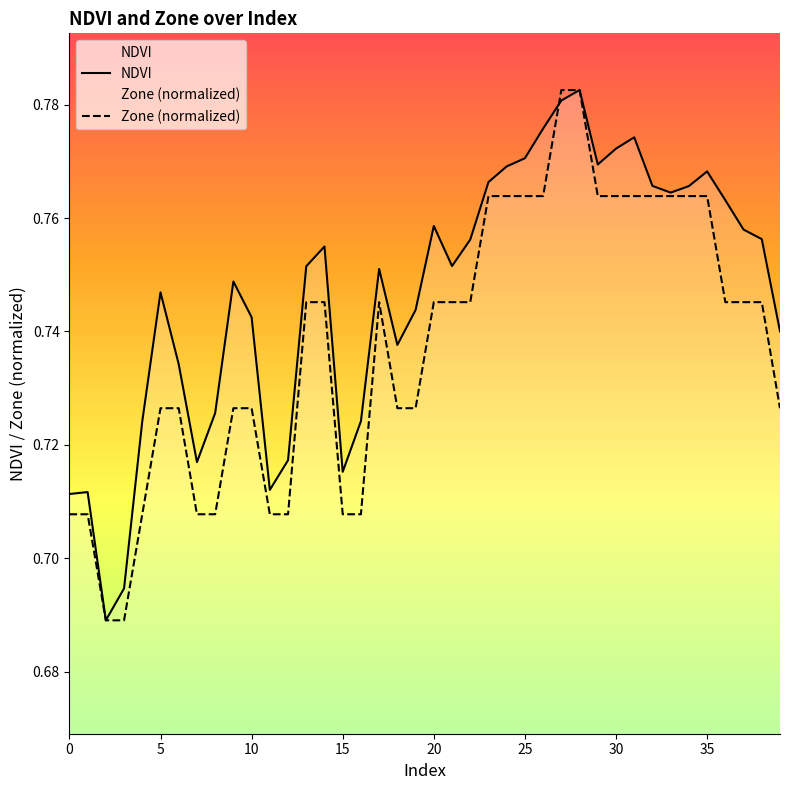

Count the Zone (normalized) values in the range 0 to 1.

40